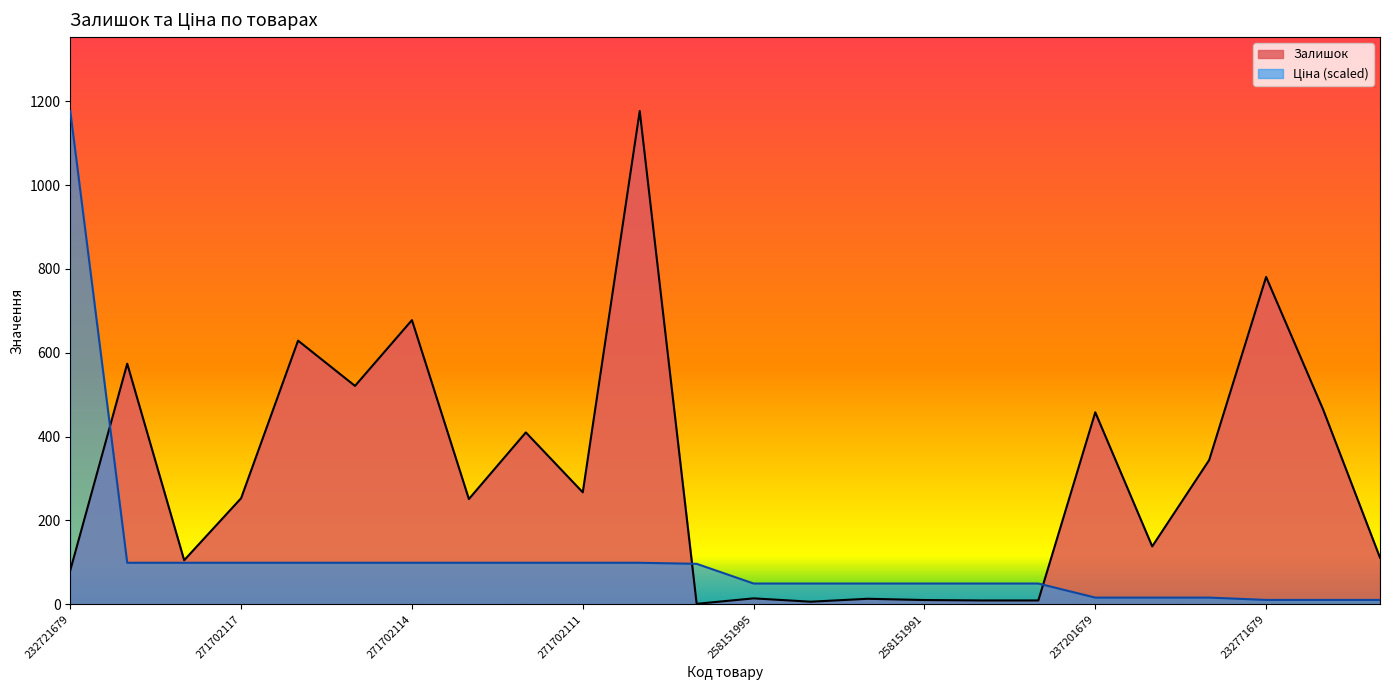

What position from the left is 271702116?

5